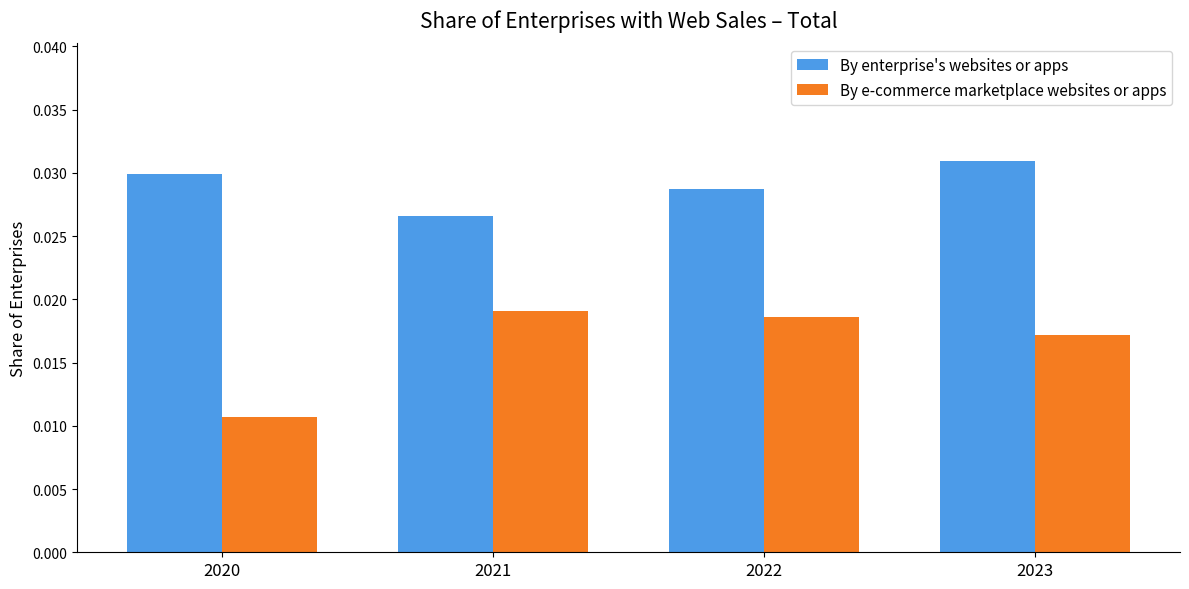

Rank the series by their maximum value, from lowest to highest.

By e-commerce marketplace websites or apps, By enterprise's websites or apps